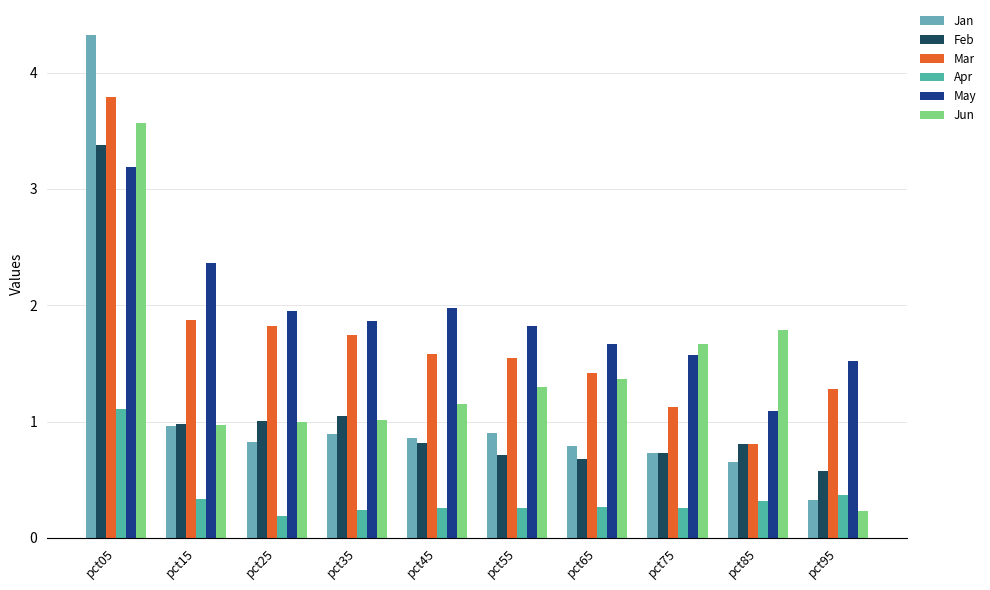

List the labels in order of Jan value, largest first.

pct05, pct15, pct55, pct35, pct45, pct25, pct65, pct75, pct85, pct95